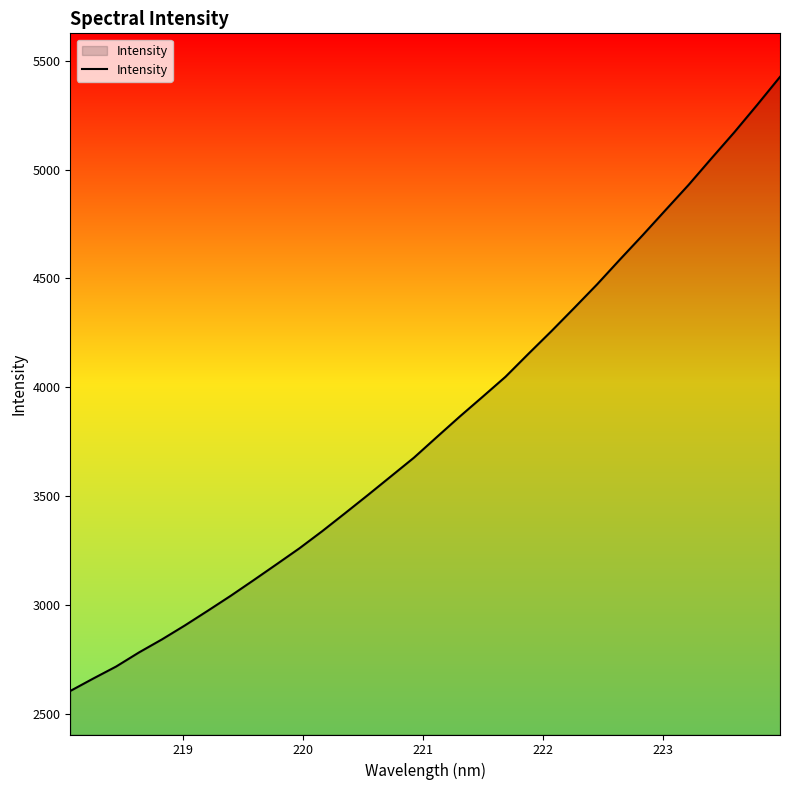

How many values exceed 3771?

16